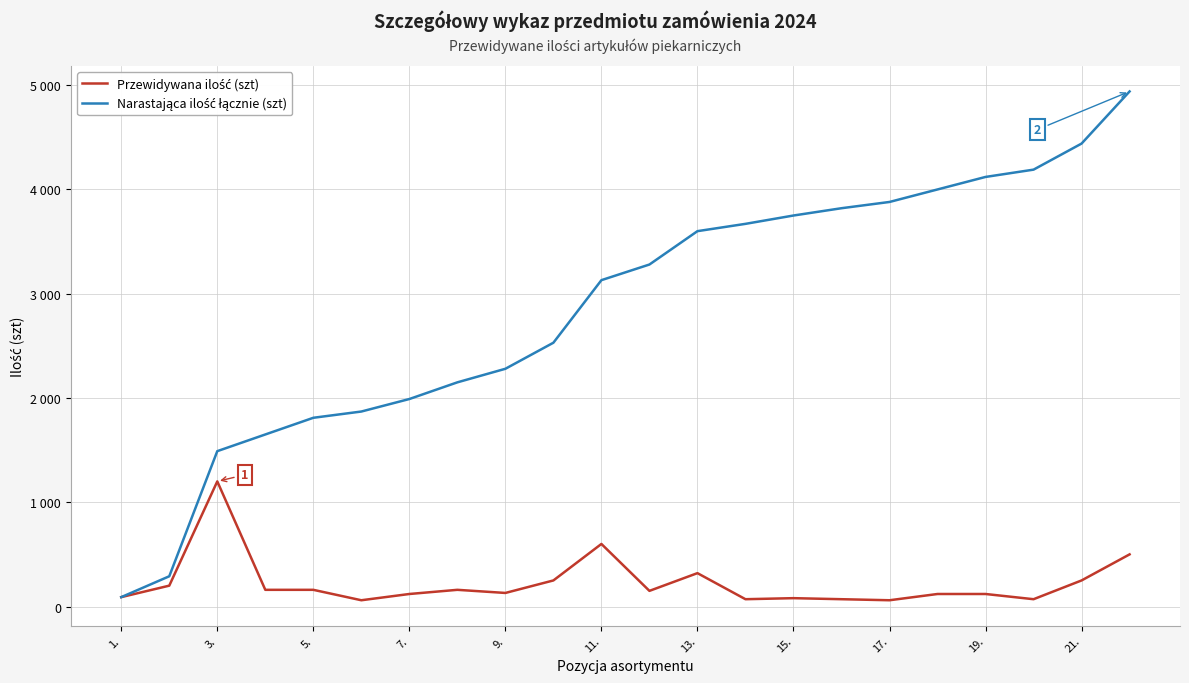

Is this an area chart (filled region under the line)?

No